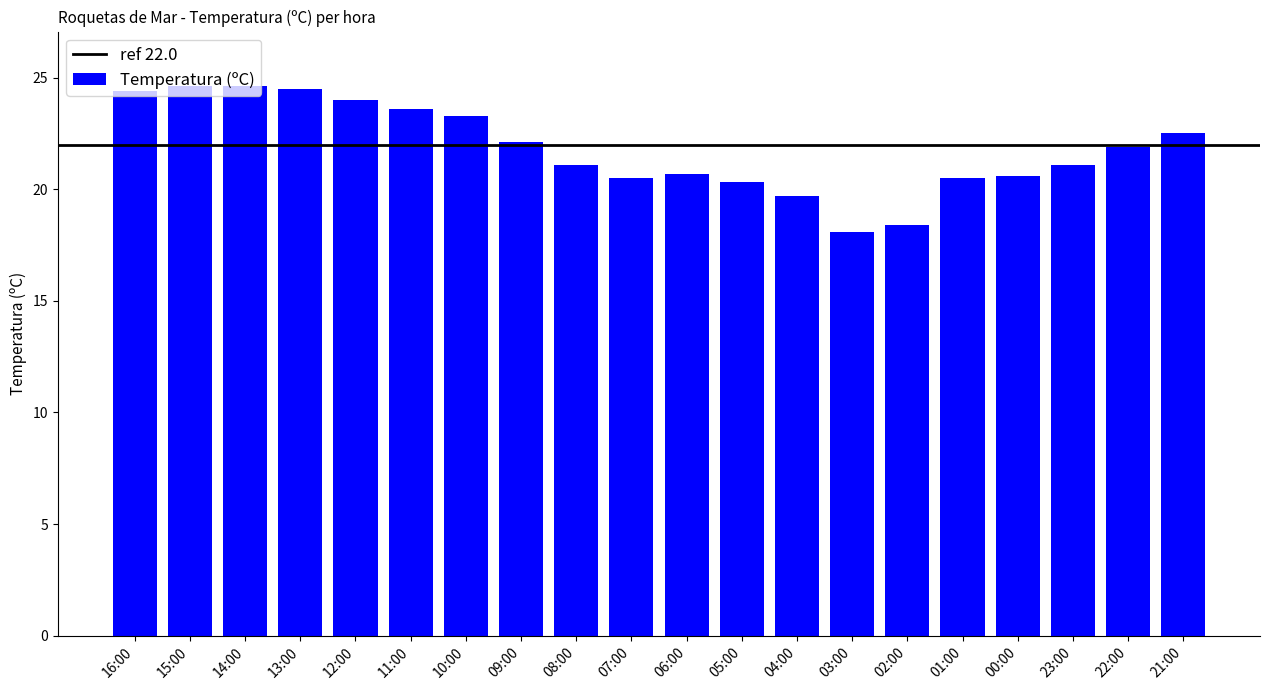

What is the difference between the values at 06:00 and 15:00?

3.9